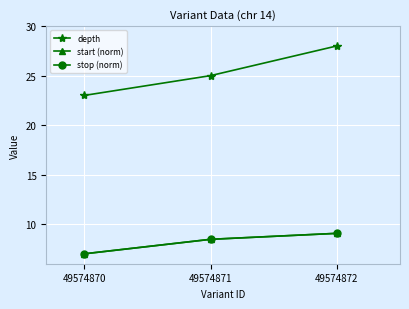

Which series has the largest total across all categories?

depth